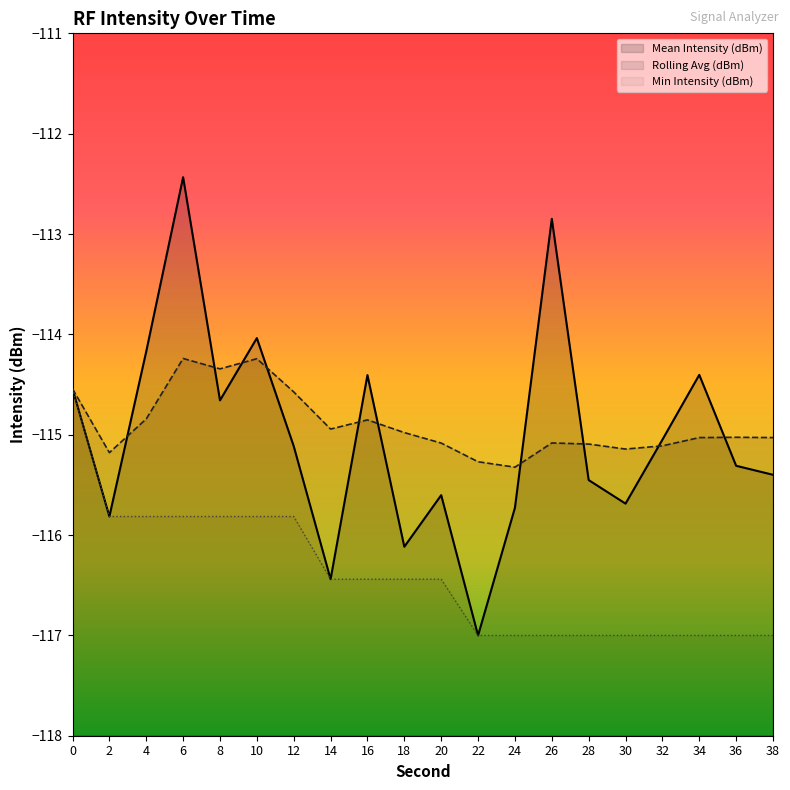

How many categories are shown in the chart?

20